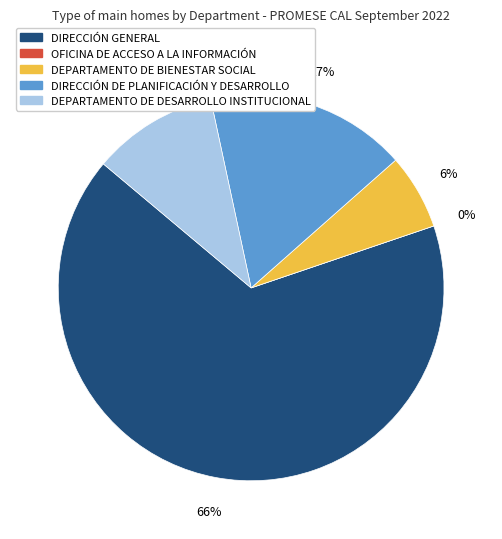

Which category has the smallest portion of the pie?

OFICINA DE ACCESO A LA INFORMACIÓN